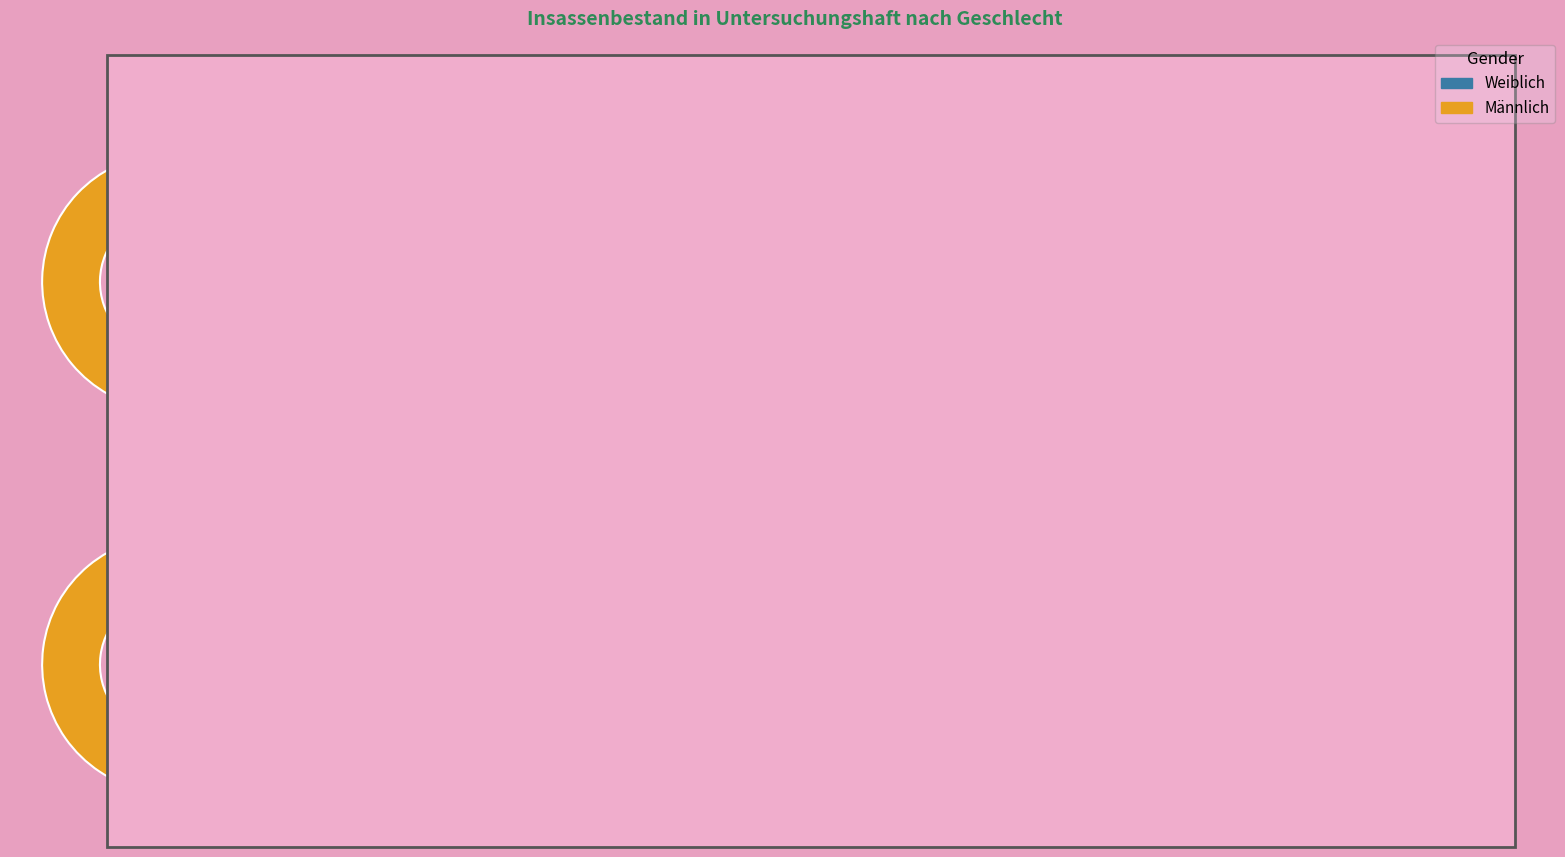

The Waadt slice represents 32% of the pie. True or false?

False